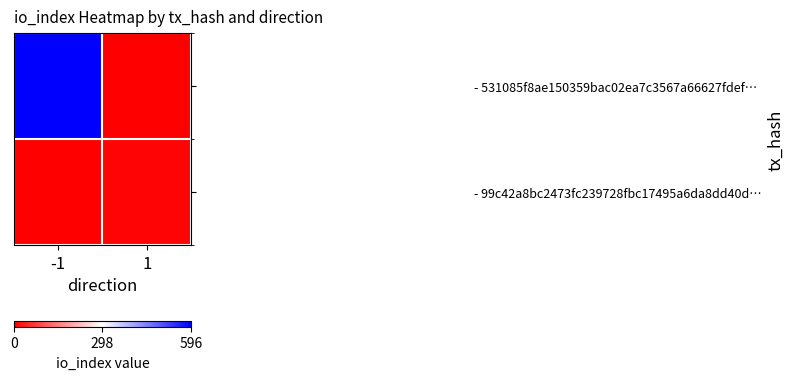

What is the greatest value displayed?

596